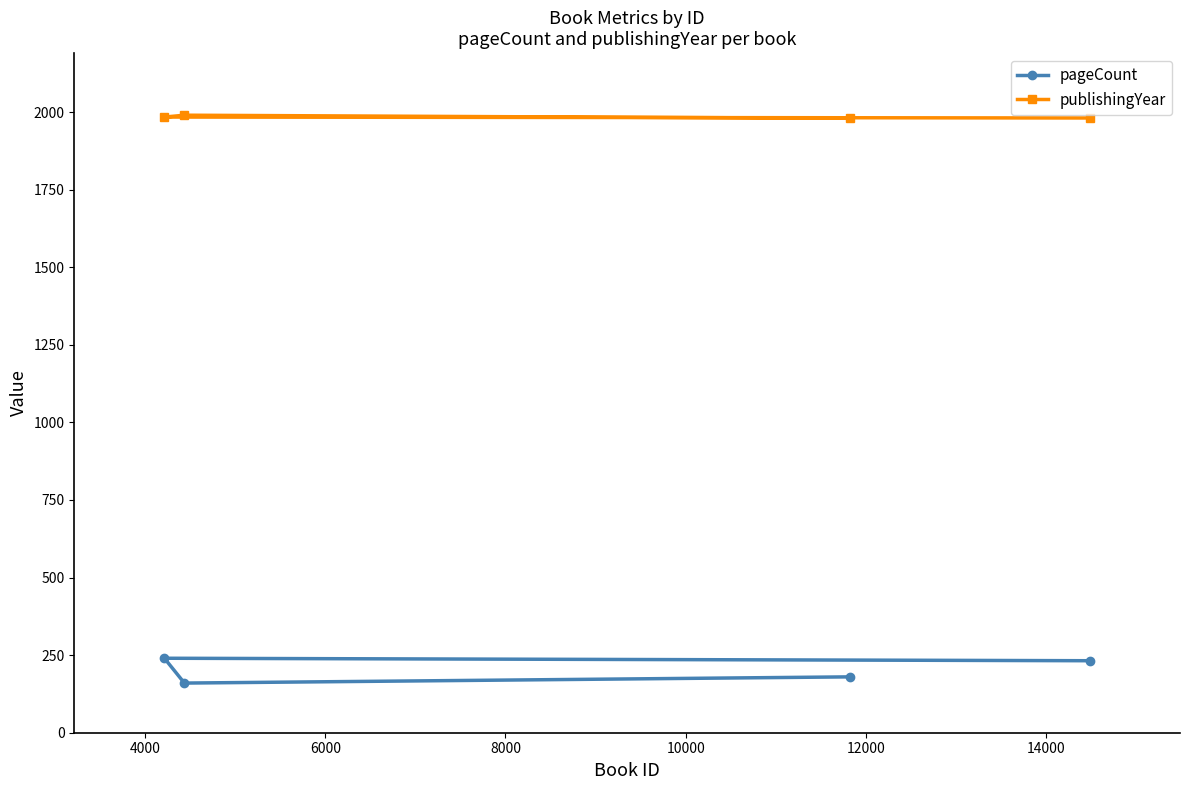

What is the value of the pageCount point at the 4th from the left?

232